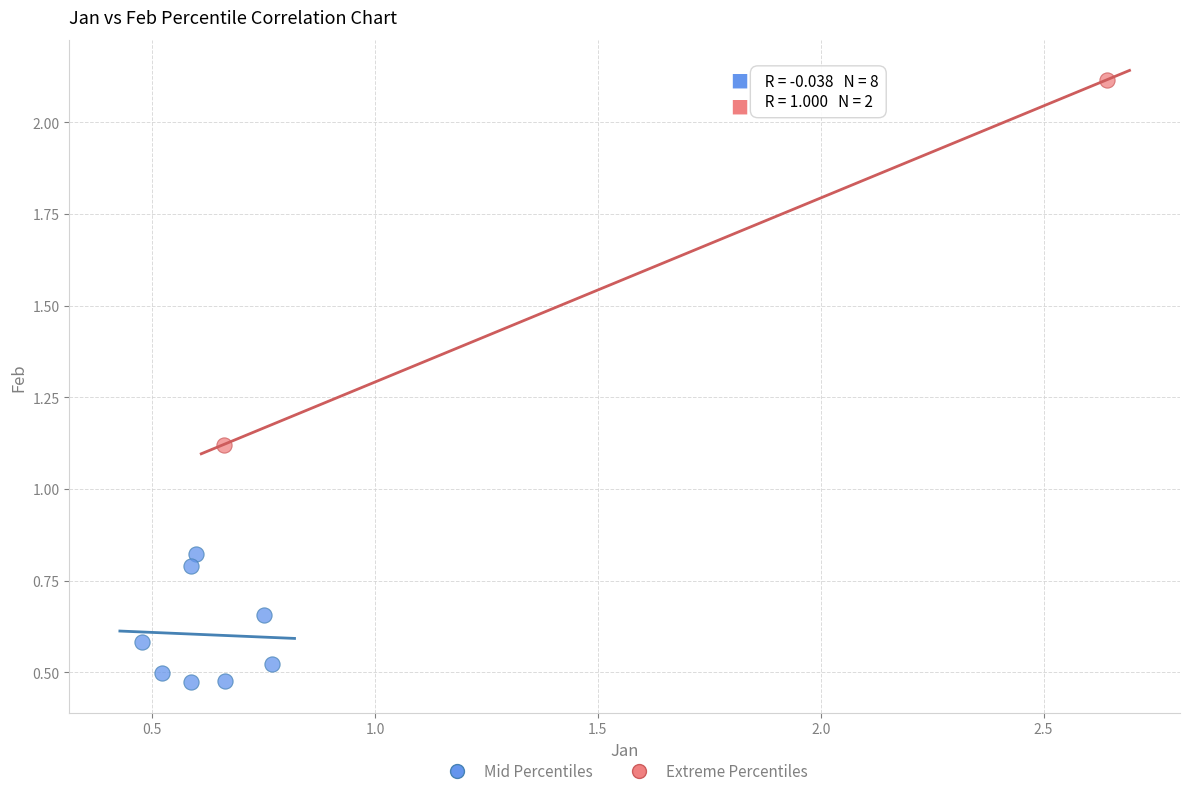

Which series reaches the maximum Y coordinate?

Extreme Percentiles